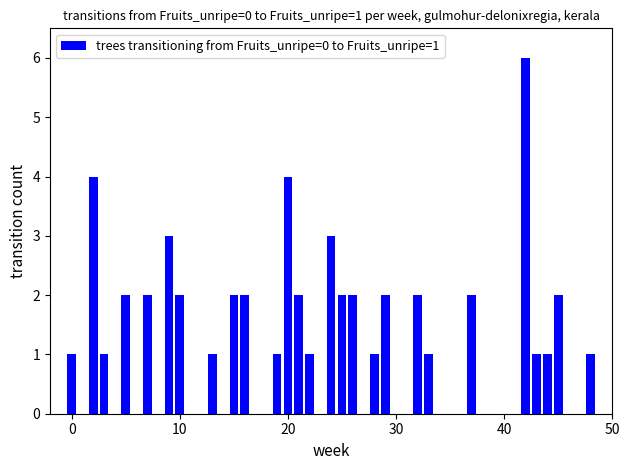

What is the smallest value displayed?

1